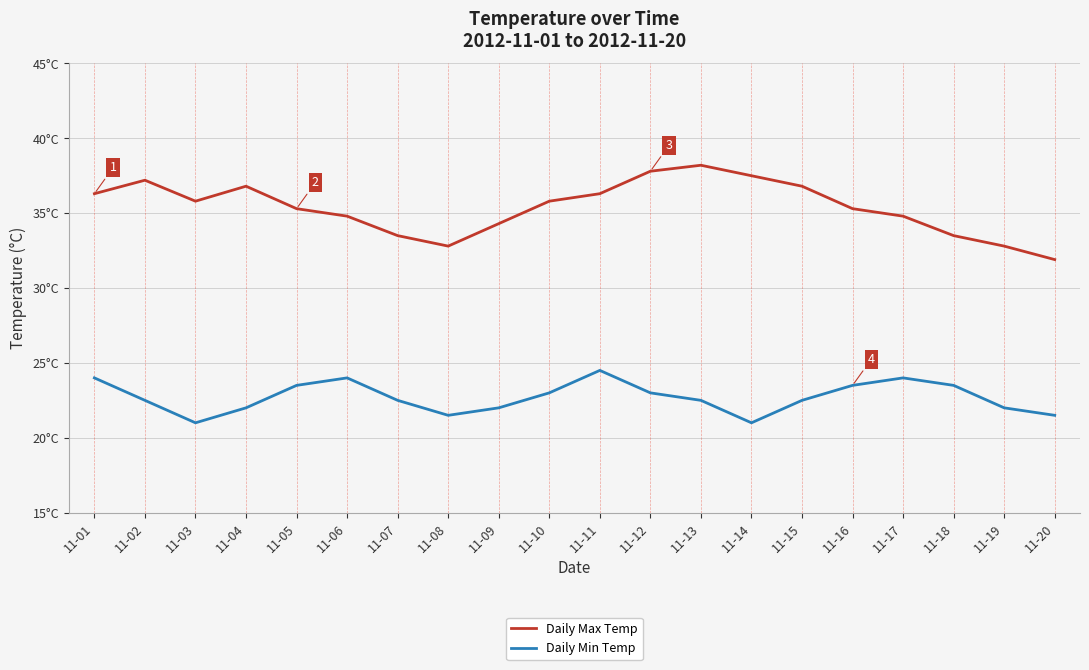

Does the chart display data point markers on the line(s)?

No